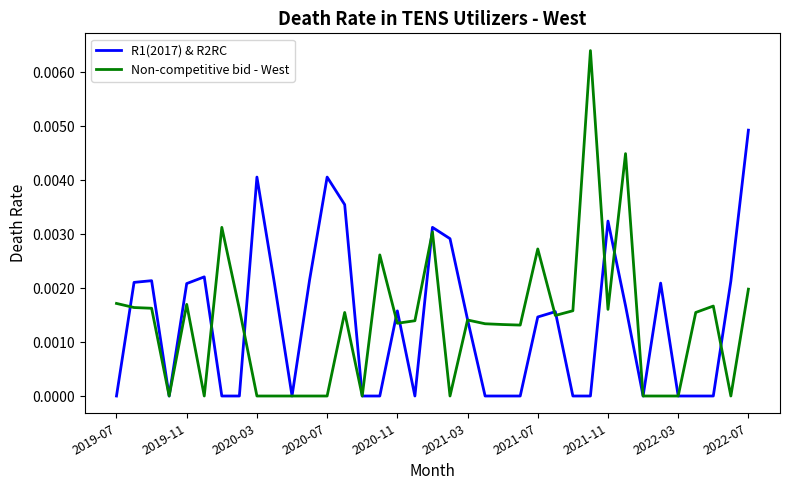

Which series has the widest spread of values?

Non-competitive bid - West